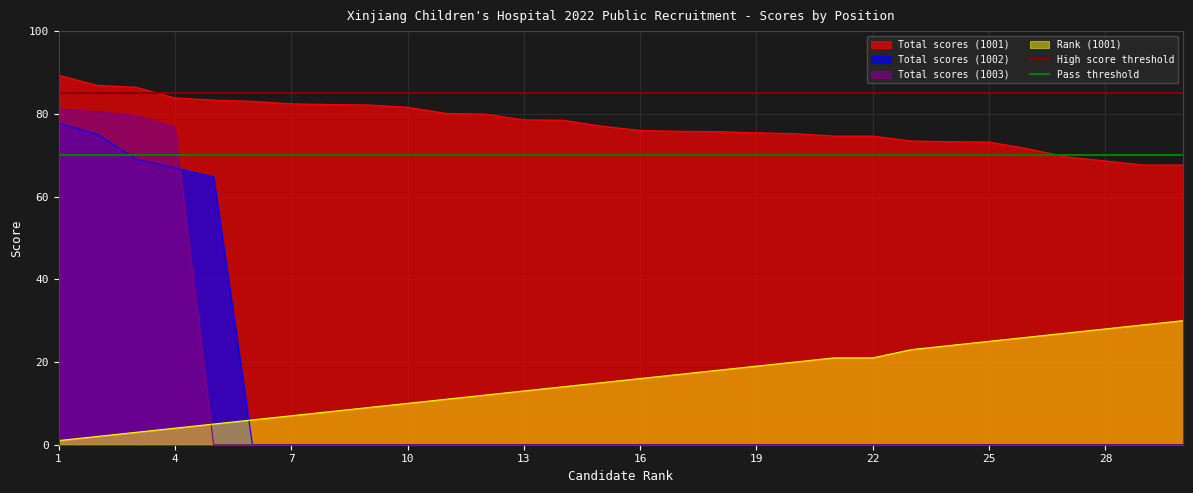

True or false: Total scores (1001) and Total scores (1003) cross at least once.

False